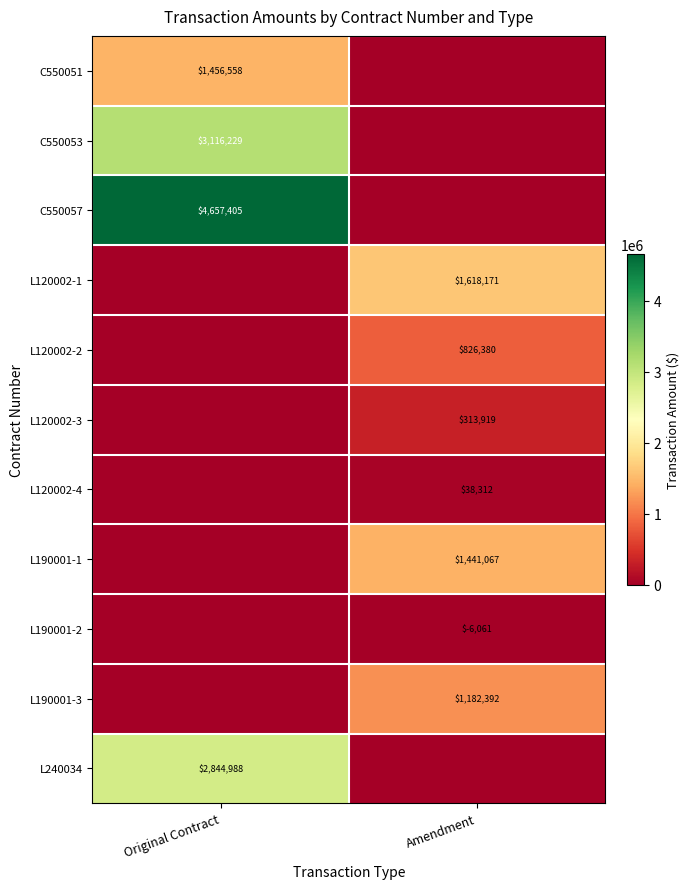

The value of L120002-3 at Amendment is 313919. True or false?

True